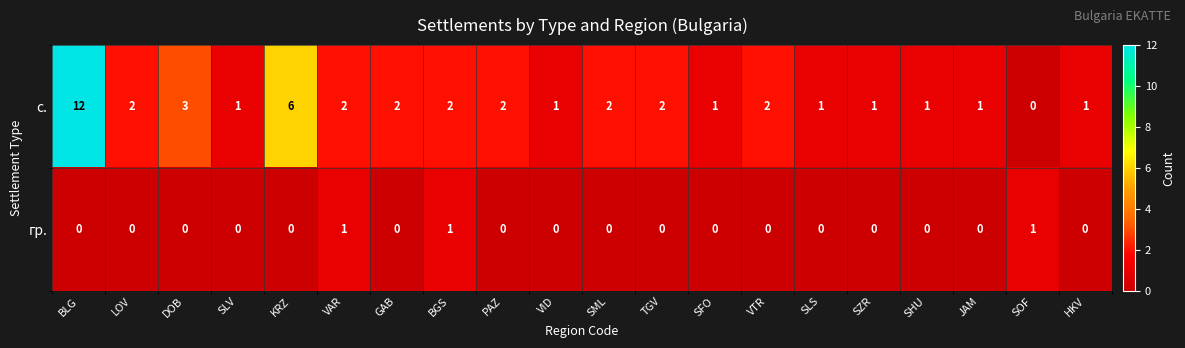

What is the sum of all гр. values?

3